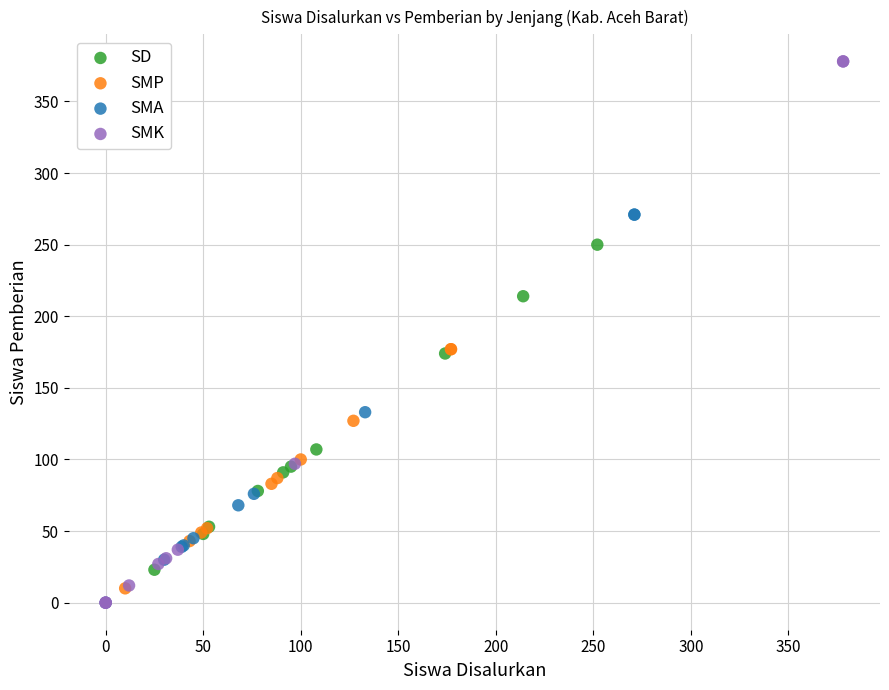

Which series contains the highest Y value?

SMK